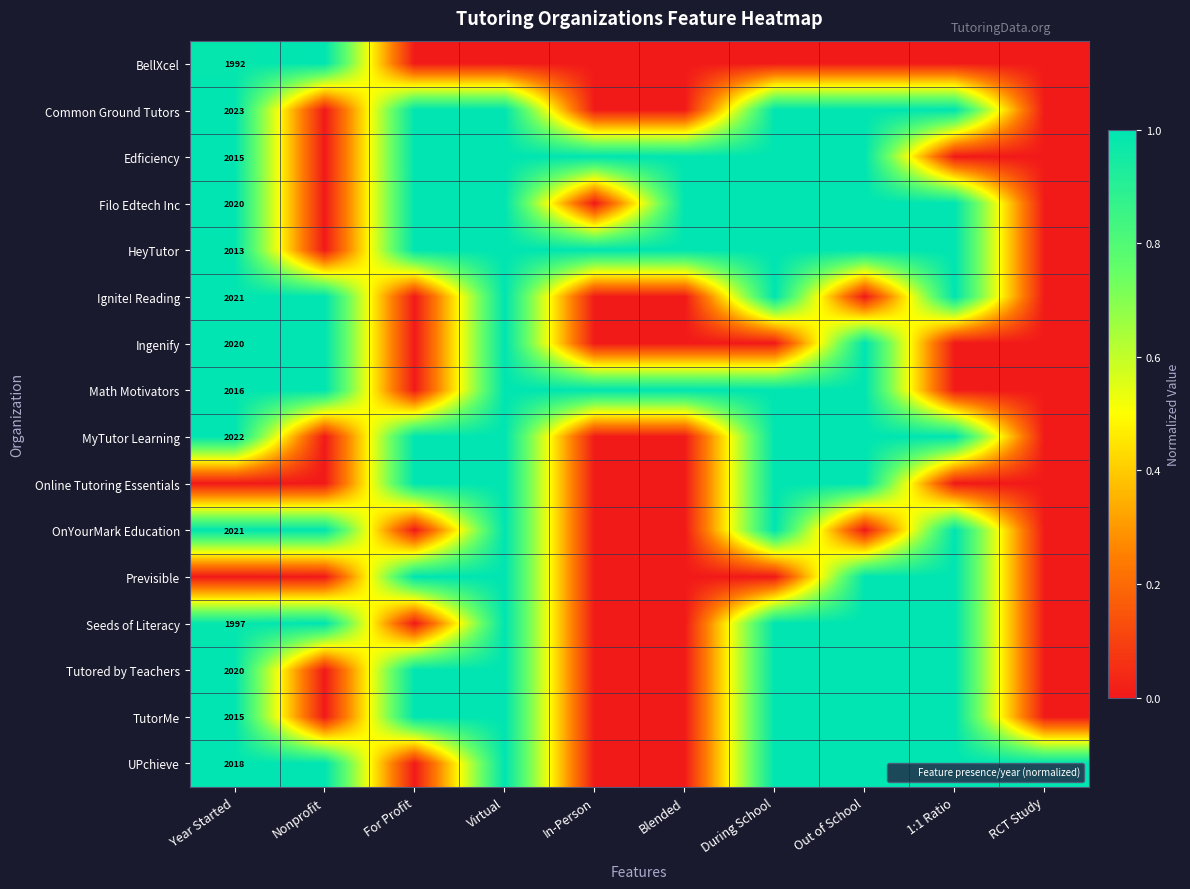

The value of Filo Edtech Inc at Blended is 1.0. True or false?

True